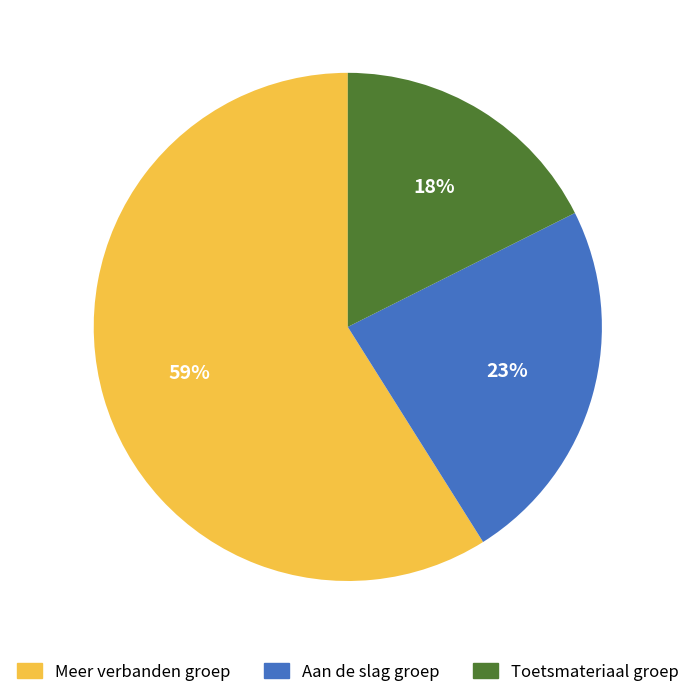

To the nearest percent, what is the difference between the largest and smallest slice percentages?

41%